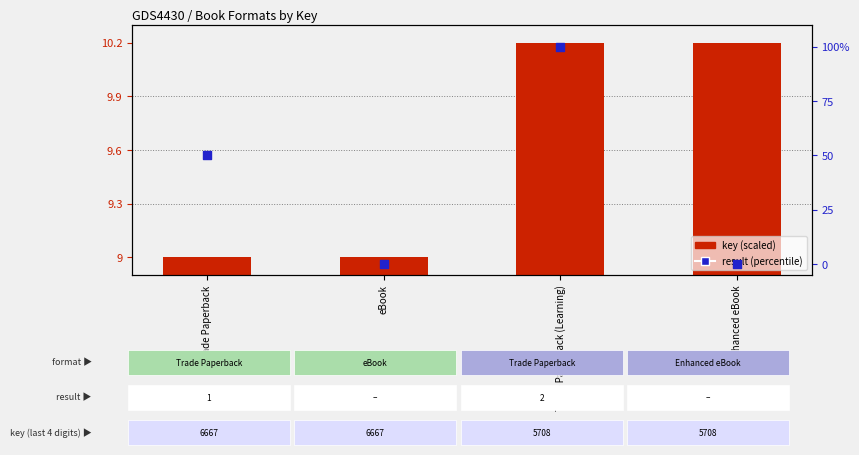

What is the total value across all series at Enhanced eBook?

10.2